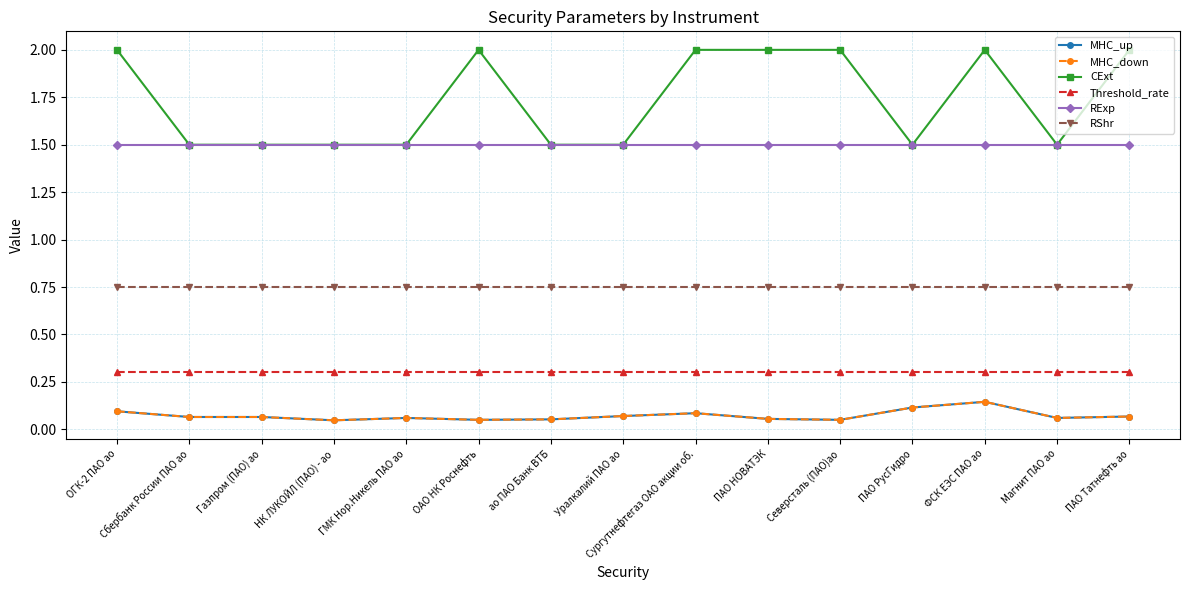

Is this an area chart (filled region under the line)?

No